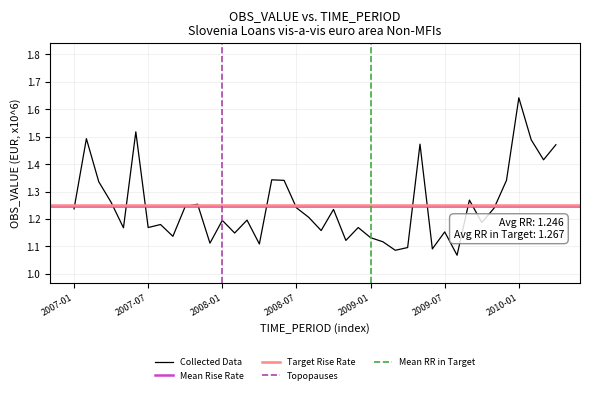

Does the chart display data point markers on the line(s)?

No